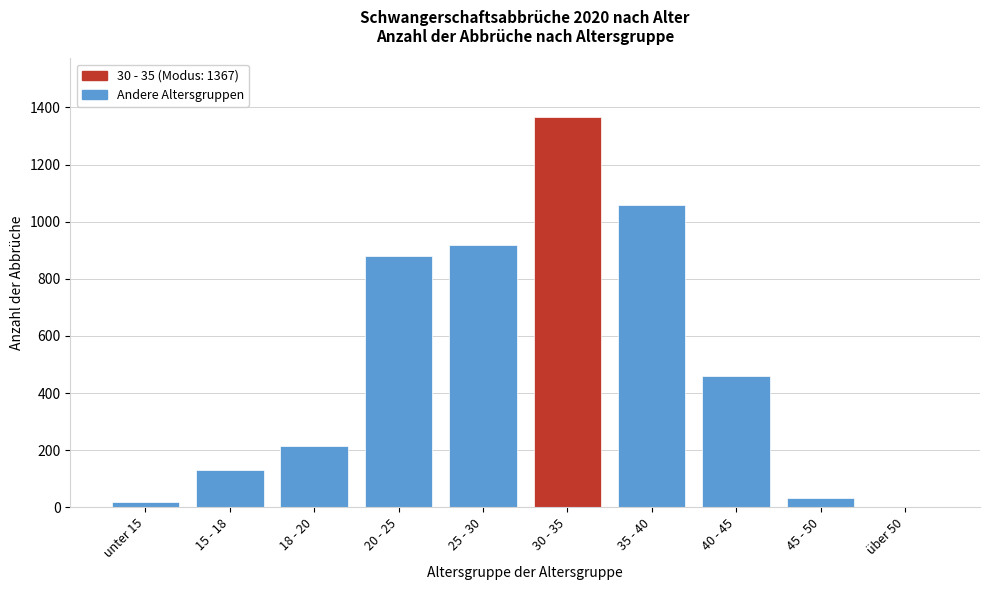

Reading right to left, transcribe all the data shown in this chart.

über 50=1	45 - 50=31	40 - 45=460	35 - 40=1060	30 - 35=1367	25 - 30=919	20 - 25=879	18 - 20=216	15 - 18=131	unter 15=20